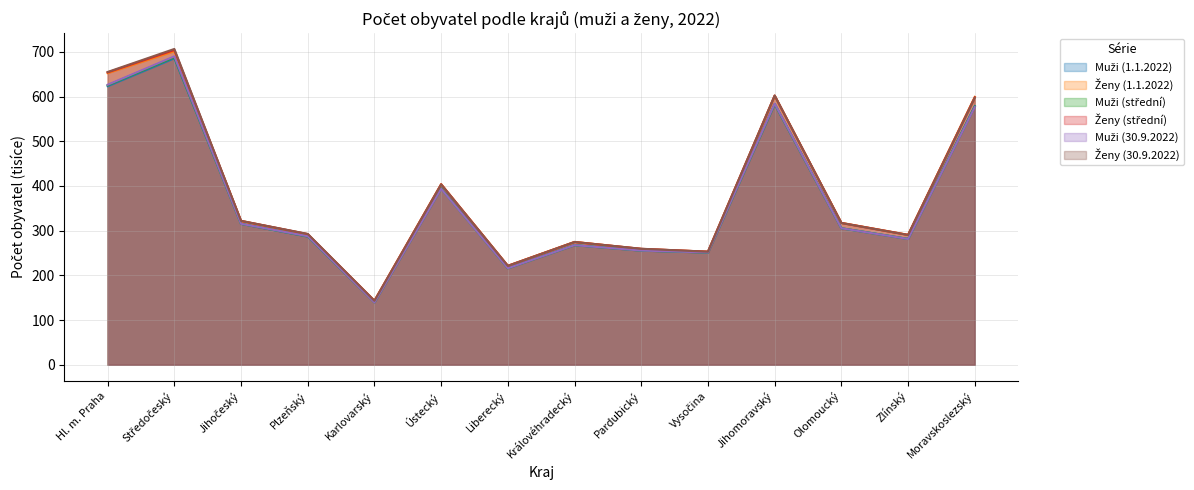

Count the number of categories in the chart.

14